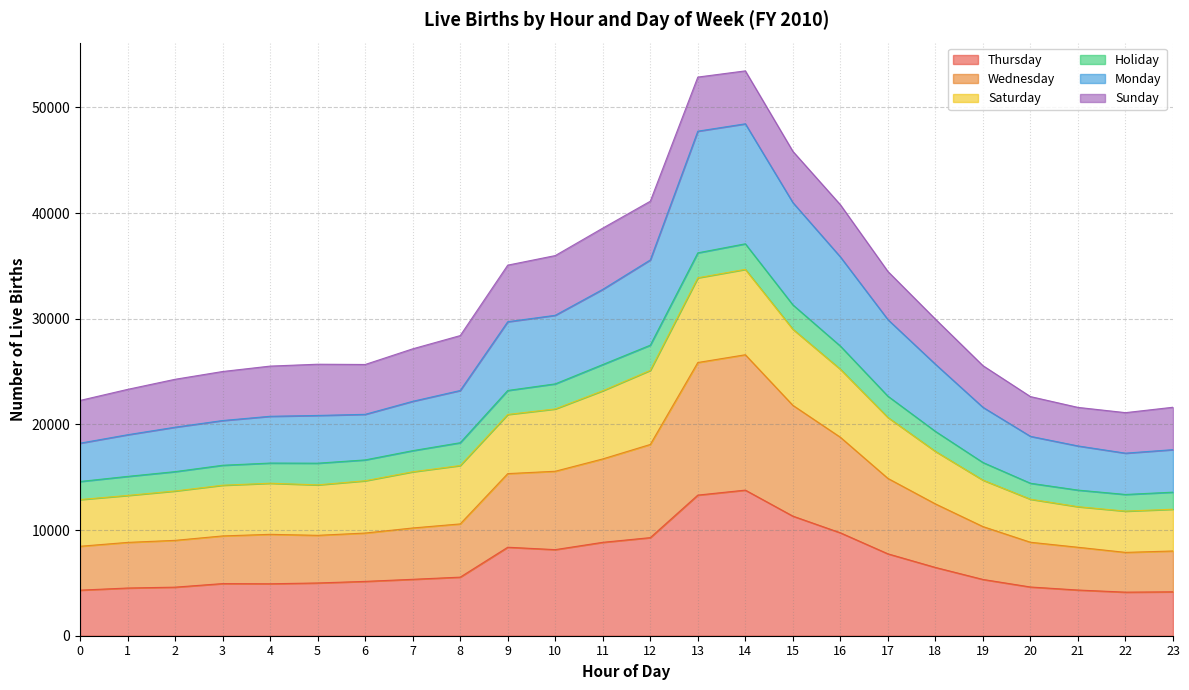

Which label corresponds to the smallest value in the chart?

22